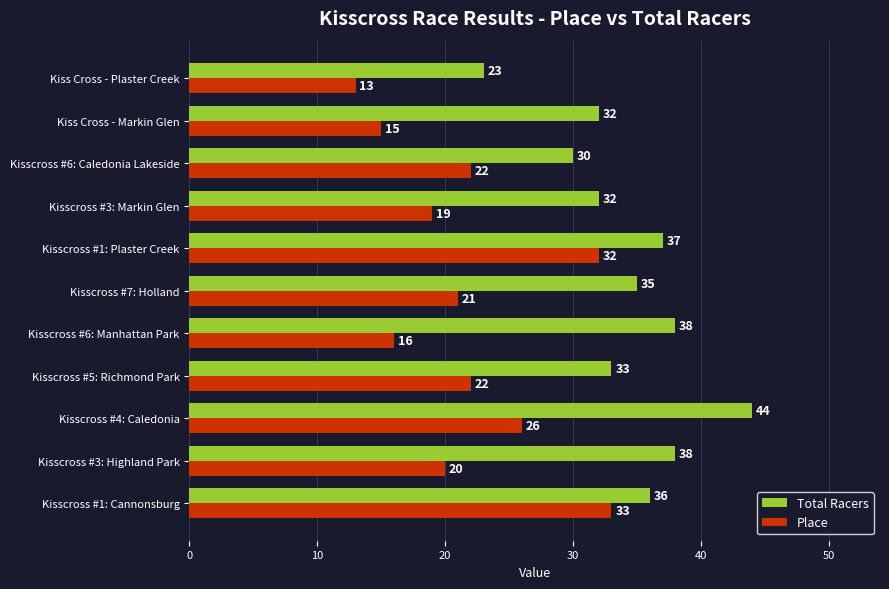

True or false: Total Racers has a value of 12 at Kisscross #5: Richmond Park.

False